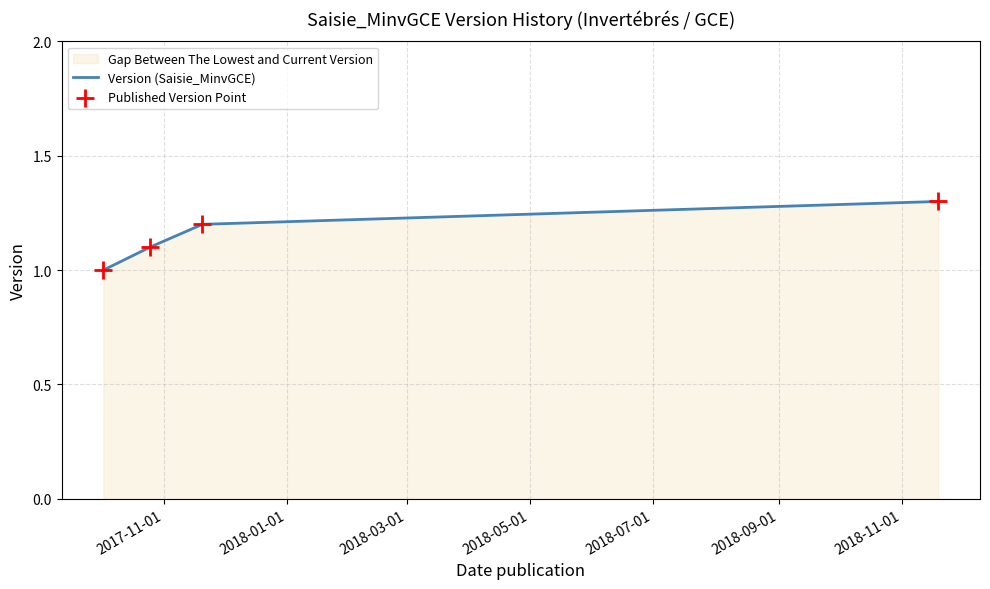

Which series has the largest total across all categories?

Version (Saisie_MinvGCE)